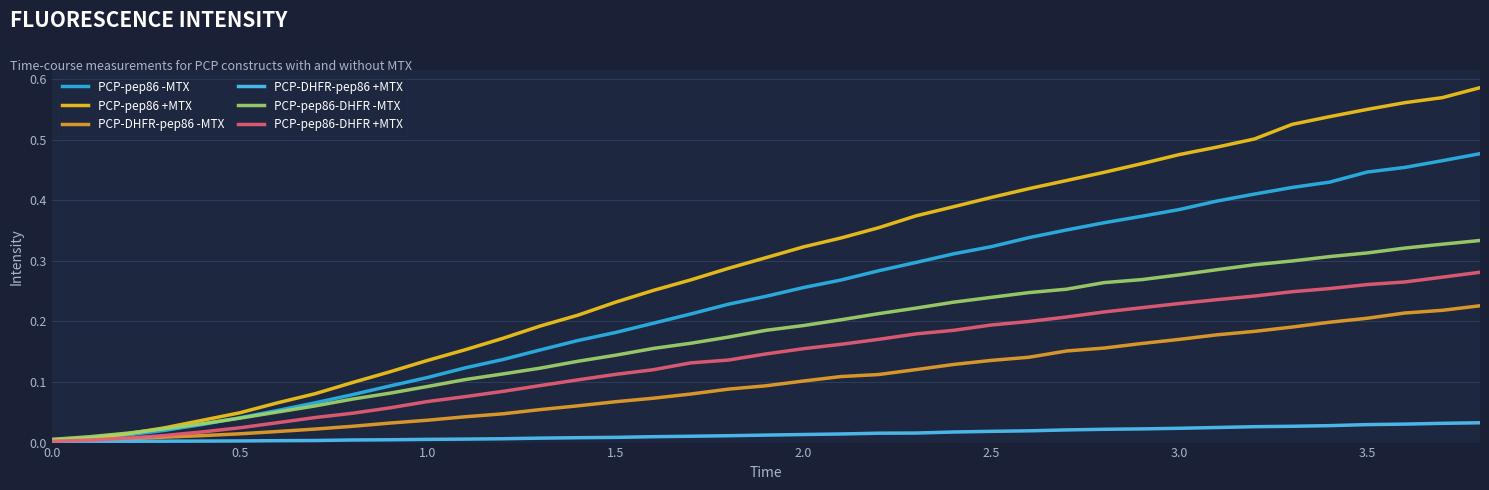

Rank the series by their maximum value, from lowest to highest.

PCP-DHFR-pep86 +MTX, PCP-DHFR-pep86 -MTX, PCP-pep86-DHFR +MTX, PCP-pep86-DHFR -MTX, PCP-pep86 -MTX, PCP-pep86 +MTX